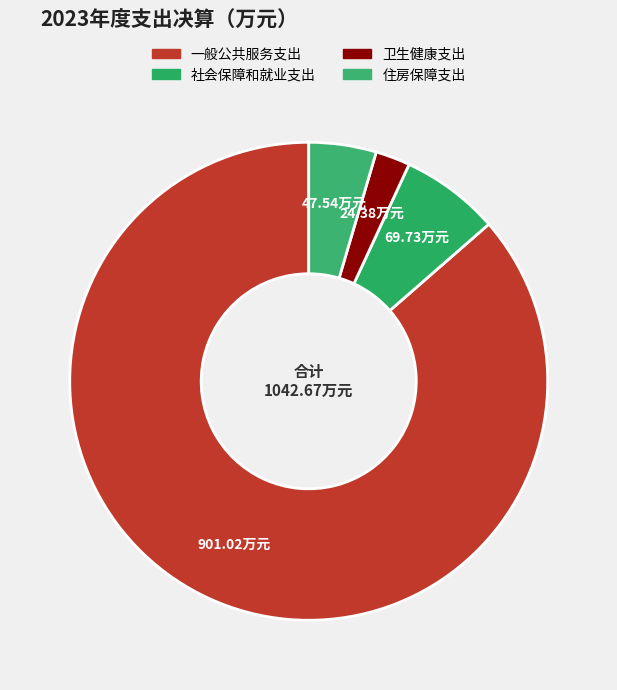

How many segments does this pie chart have?

4